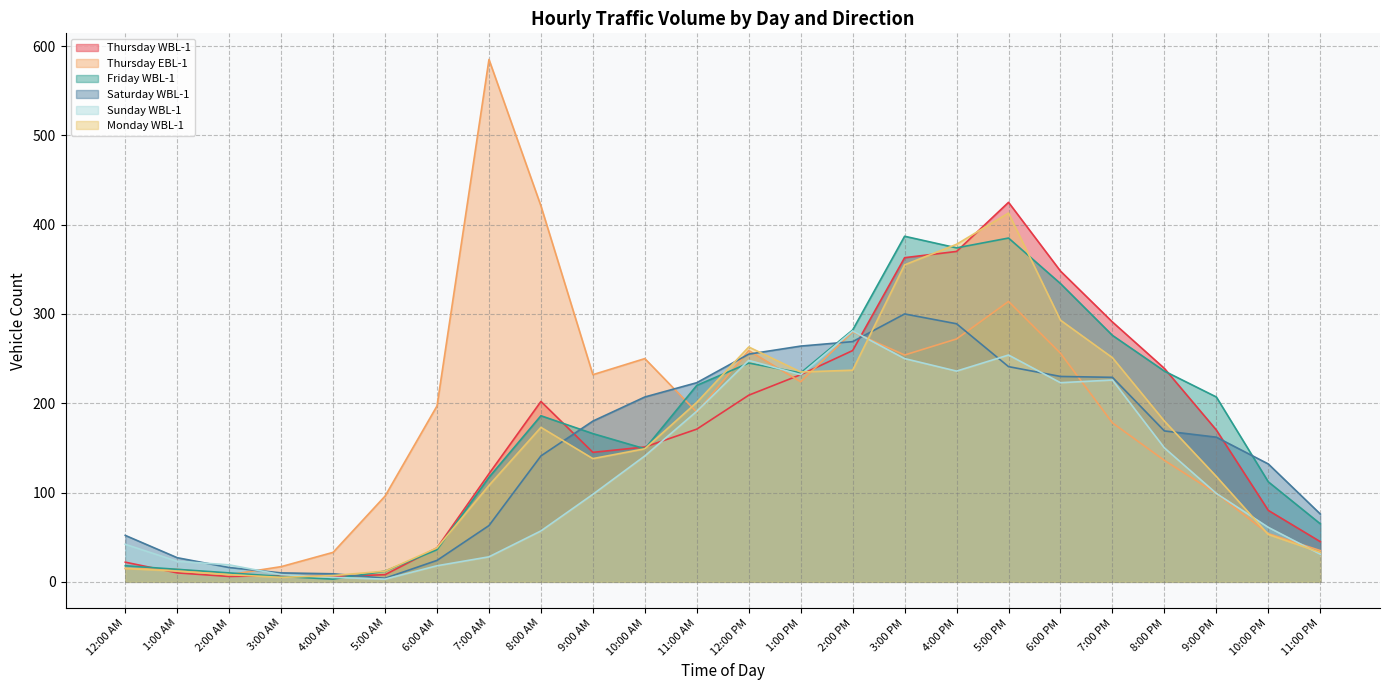

True or false: Saturday WBL-1 has a value of 229 at 7:00 PM.

True